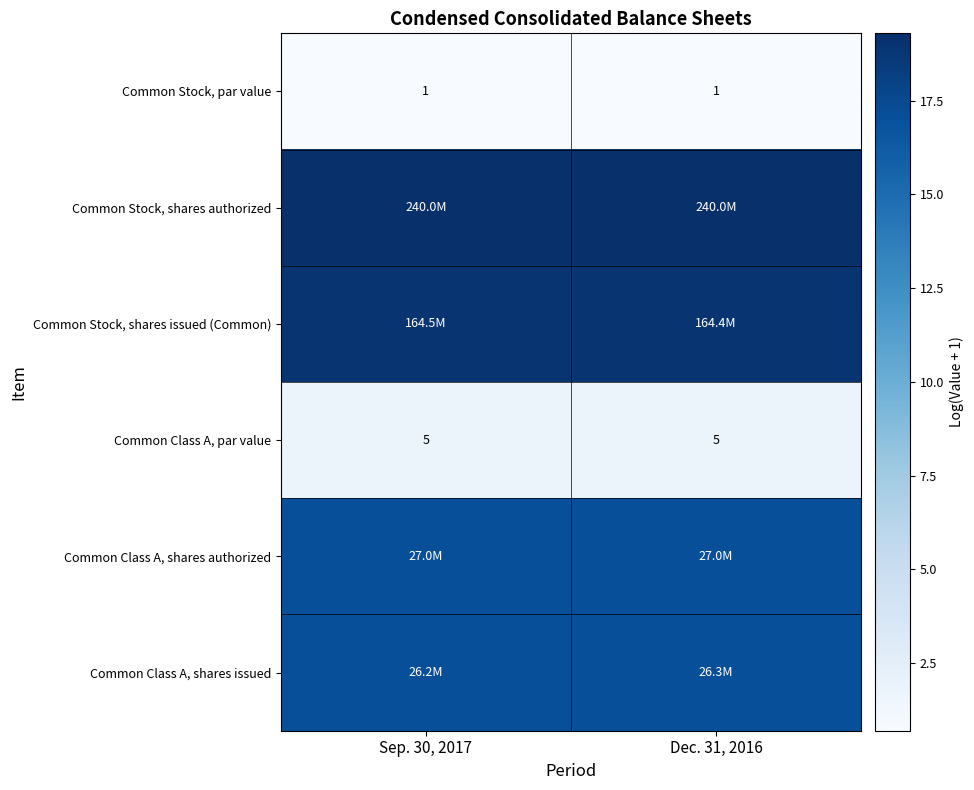

At which category is the sum across all series the highest?

Dec. 31, 2016